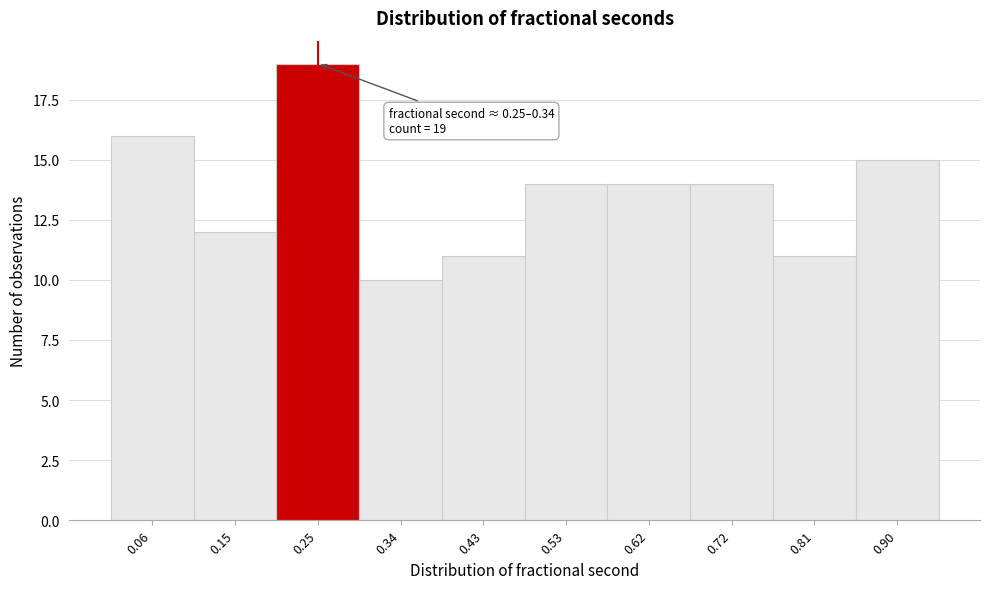

Reading right to left, what are all the values shown in this chart?

0.90=15	0.81=11	0.72=14	0.62=14	0.53=14	0.43=11	0.34=10	0.25=19	0.15=12	0.06=16